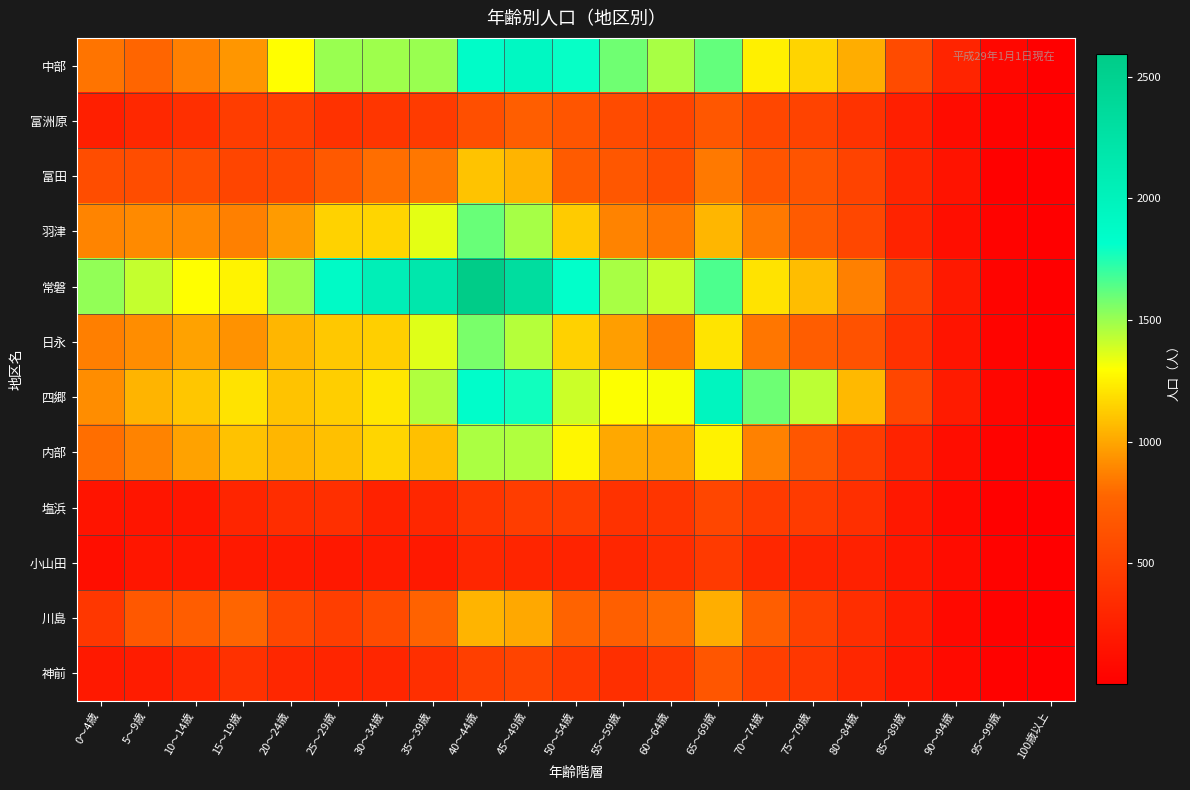

Count the number of data series in this chart.

12